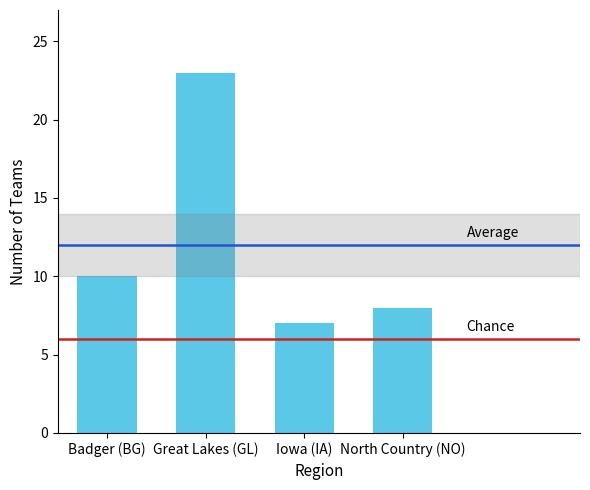

Rank the categories by value from lowest to highest.

Iowa (IA), North Country (NO), Badger (BG), Great Lakes (GL)